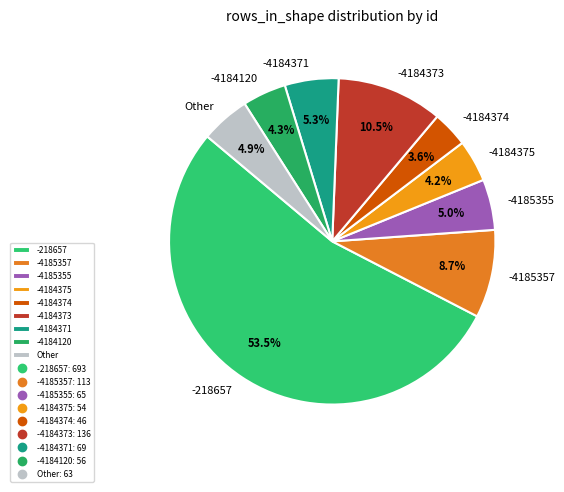

Is there any slice that represents more than half of the pie?

Yes